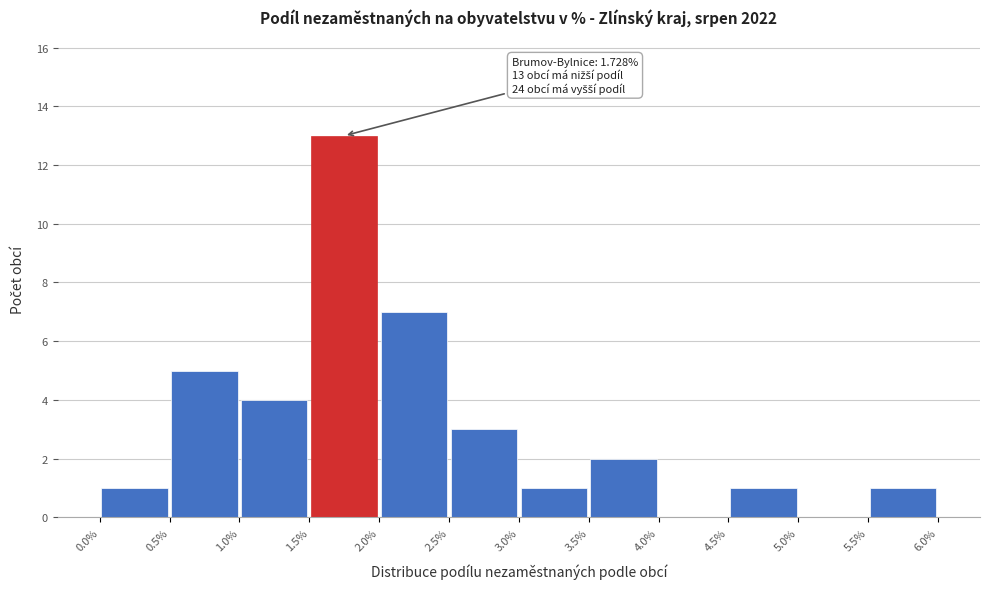

Which range on the x-axis has the tallest bar?

1.5% to 2.0%